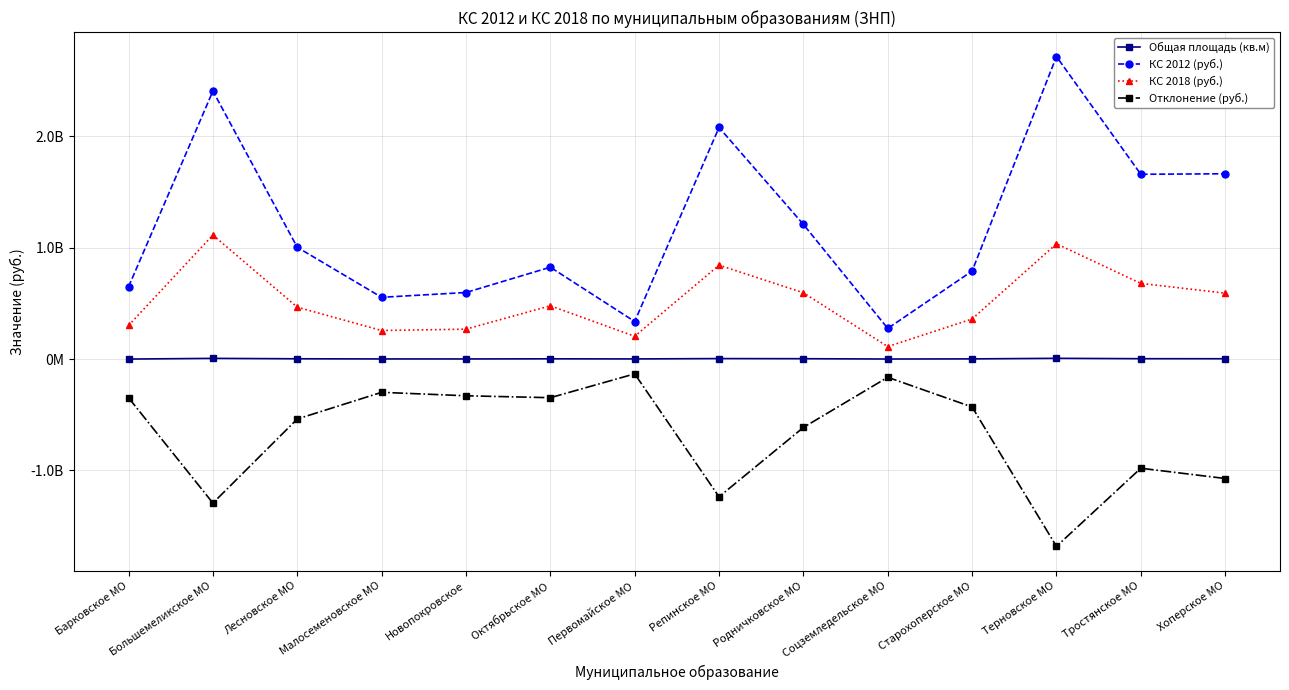

Reading left to right, list all the values displayed in this chart.

Общая площадь (кв.м): 417105.6	6573757.4	2952909.0	1562601.0	1445856.0	2627580.2	1593989.5	4782509.8	3607736.0	854975.3	2046823.5	6990435.7	3738885.2	3343314.8
КС 2012 (руб.): 649614239.0	2406785732.0	1004018586.0	554965686.0	598084911.0	825238473.0	337363541.0	2079827526.0	1209557785.0	275468711.0	790425957.0	2716725463.0	1659587490.0	1664153712.0
КС 2018 (руб.): 302467681.0	1114042532.0	466323752.0	256765021.0	268930618.0	478767335.0	204923530.0	843581776.0	595982845.0	112185990.0	360454929.0	1035281317.0	679816658.0	592120185.0
Отклонение (руб.): -347146558.0	-1292743200.0	-537694834.0	-298200665.0	-329154293.0	-346471138.0	-132440011.0	-1236245750.0	-613574940.0	-163282721.0	-429971028.0	-1681444146.0	-979770832.0	-1072033527.0